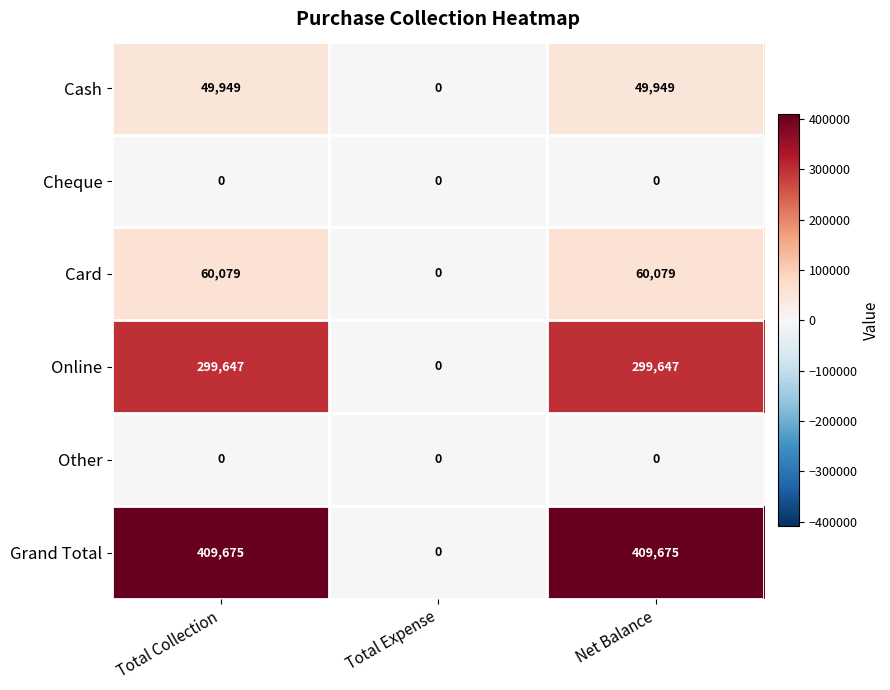

What is the total value across all series at Net Balance?

819350